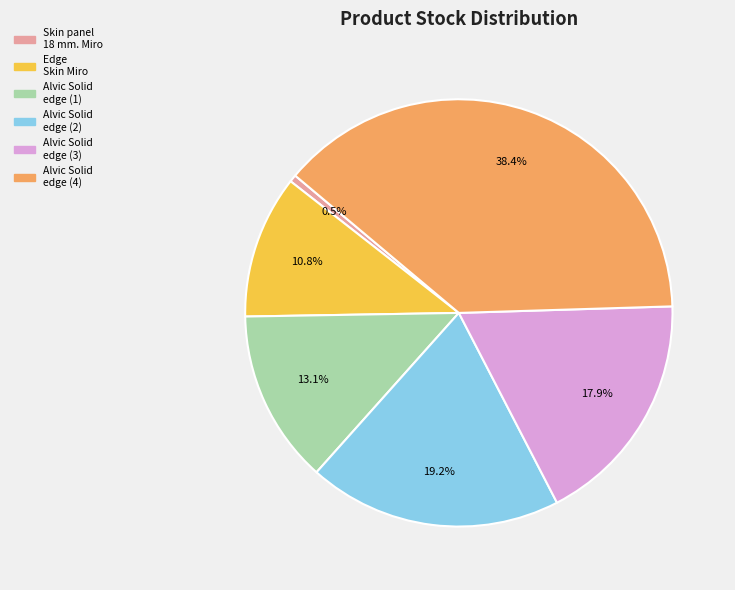

Does any single category account for the majority?

No